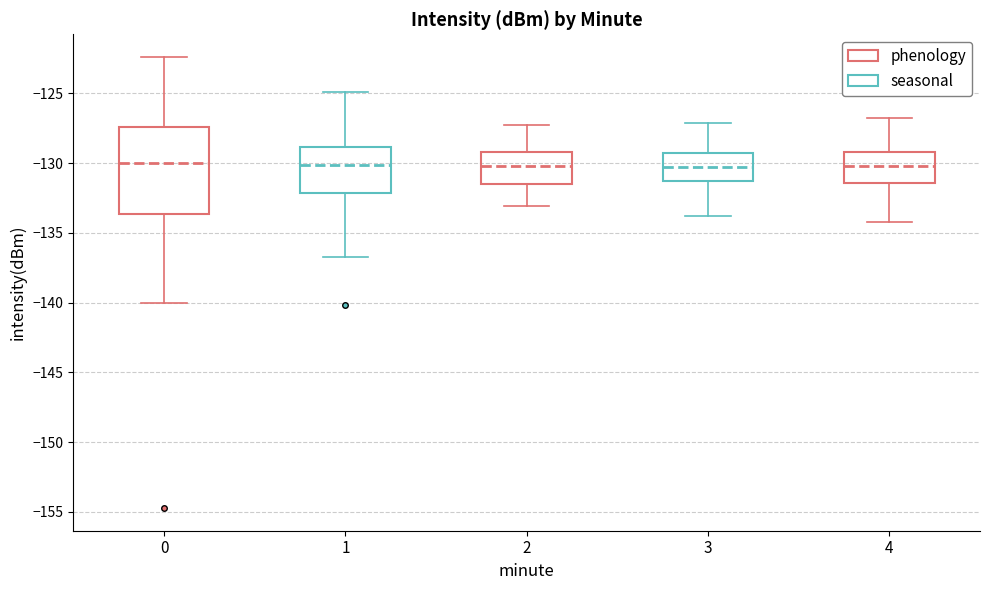

Comparing the boxes themselves (not the whiskers), which one is the tallest?

0